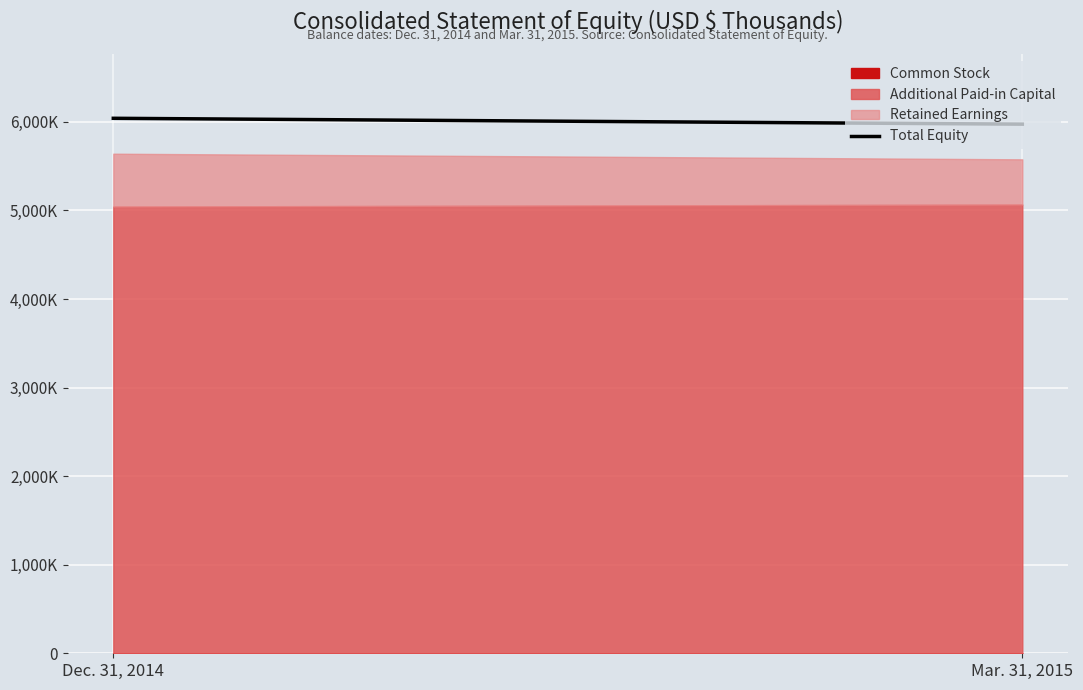

What is the change in value from Dec. 31, 2014 to Mar. 31, 2015?

-66284